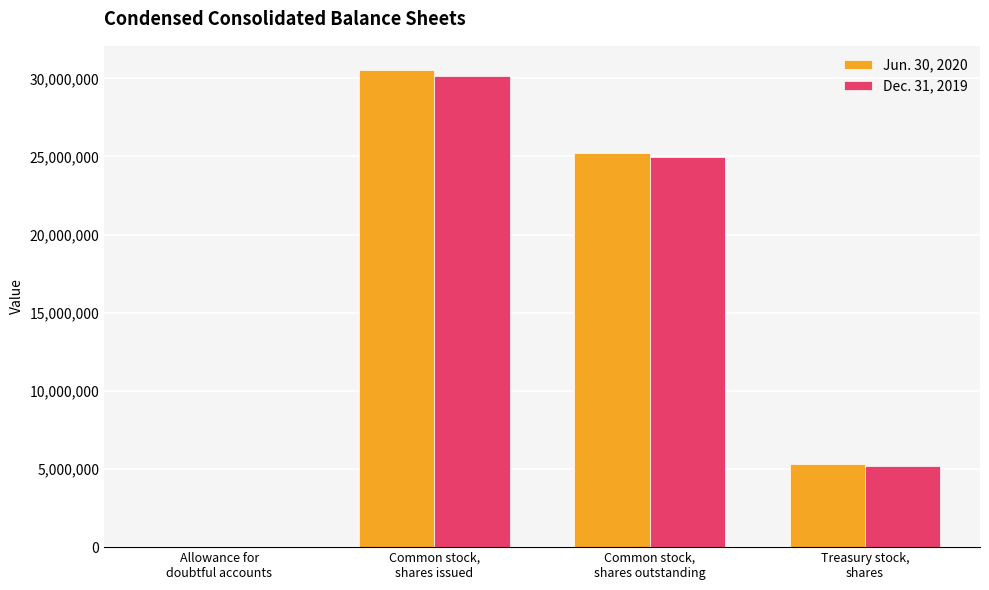

What is the maximum value shown in the chart?

30553546